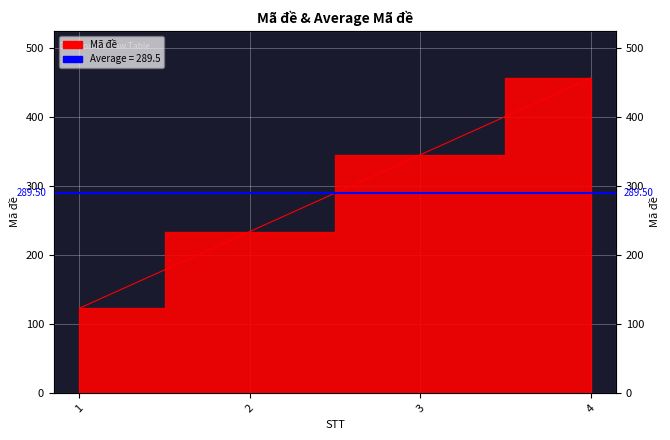

At which label is the value closest to 289?

2